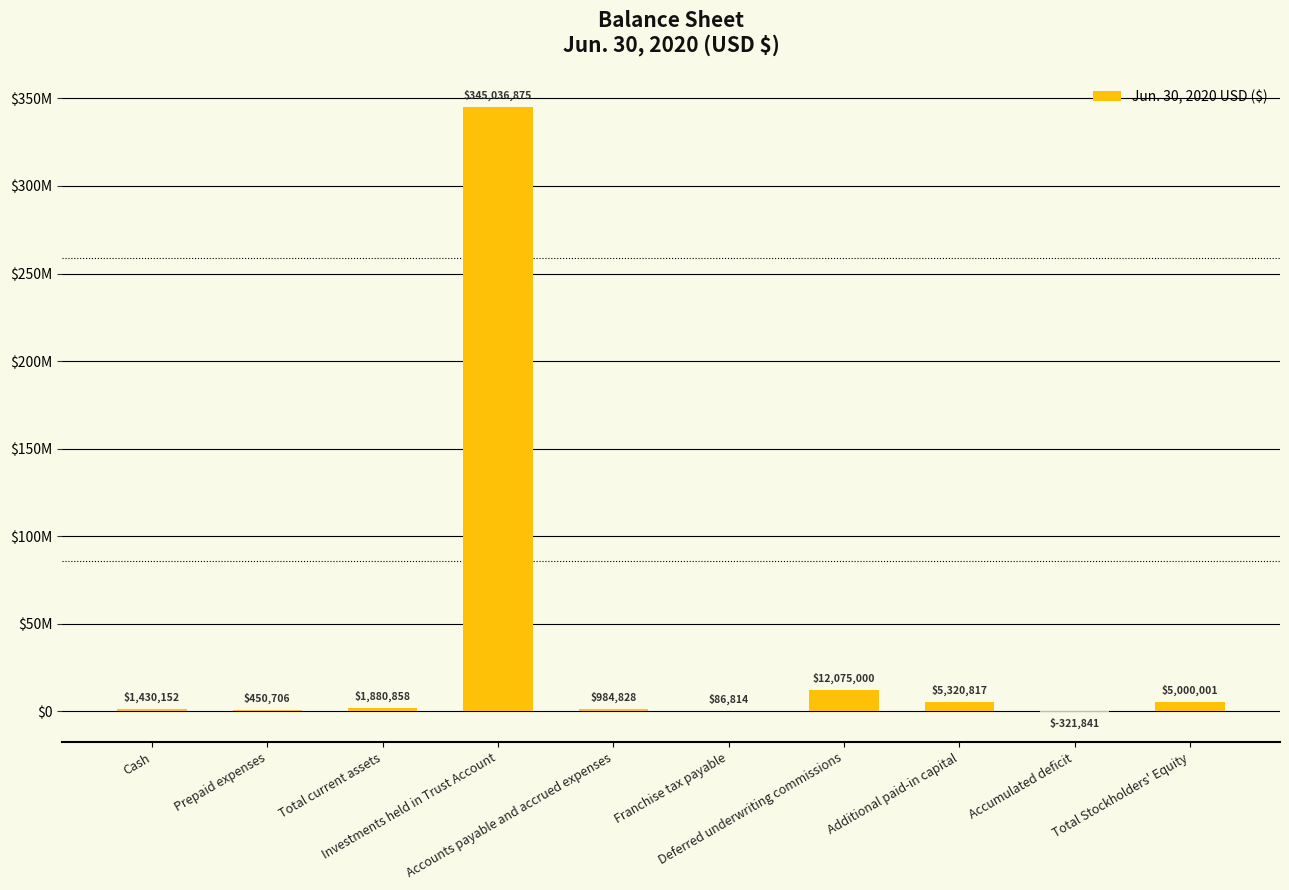

Are the bars horizontal?

No